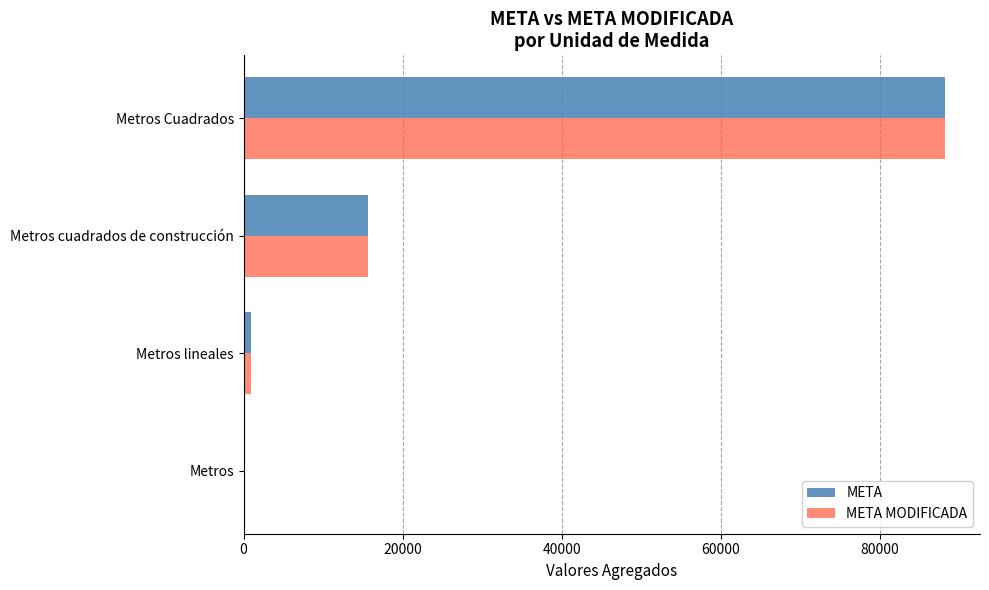

At which label is META closest to 44160?

Metros cuadrados de construcción